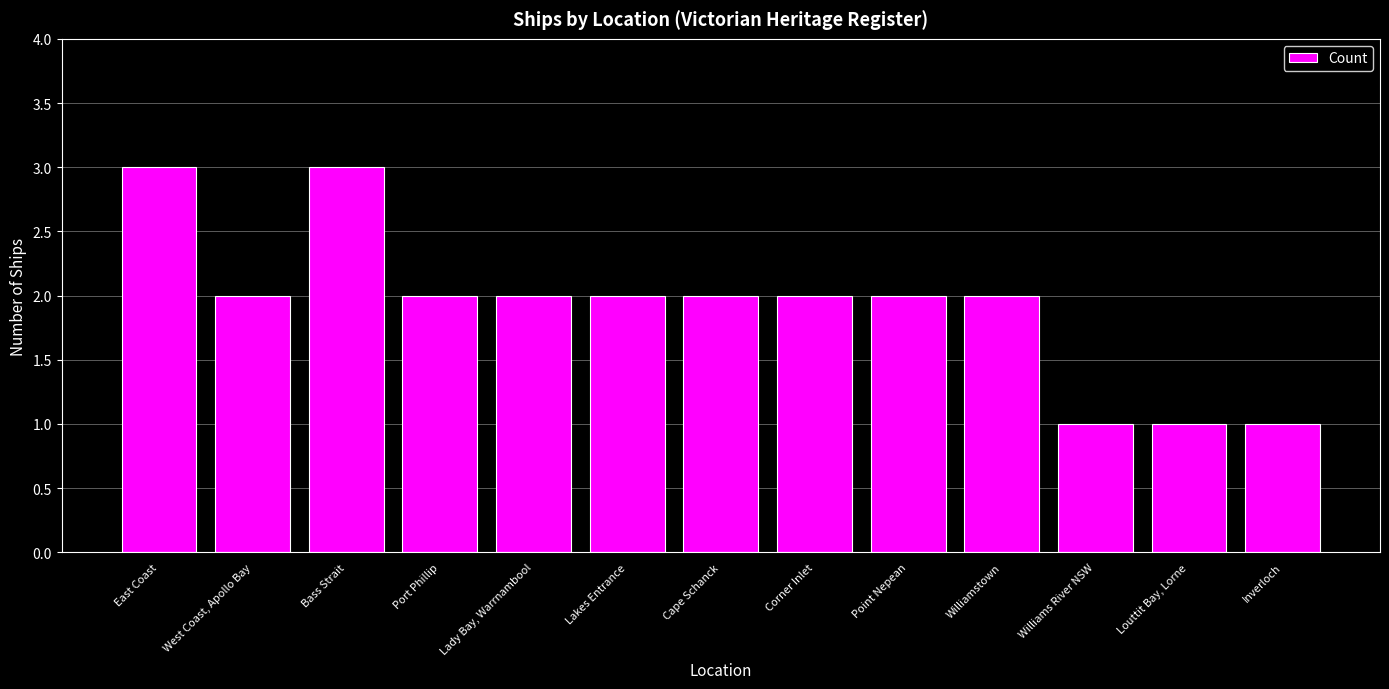

Reading right to left, list all the values displayed in this chart.

1	1	1	2	2	2	2	2	2	2	3	2	3